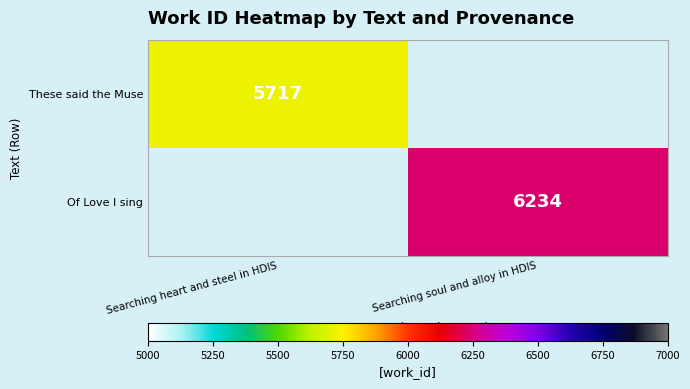

What is the difference between the highest and lowest values at Searching soul and alloy in HDIS?

6234